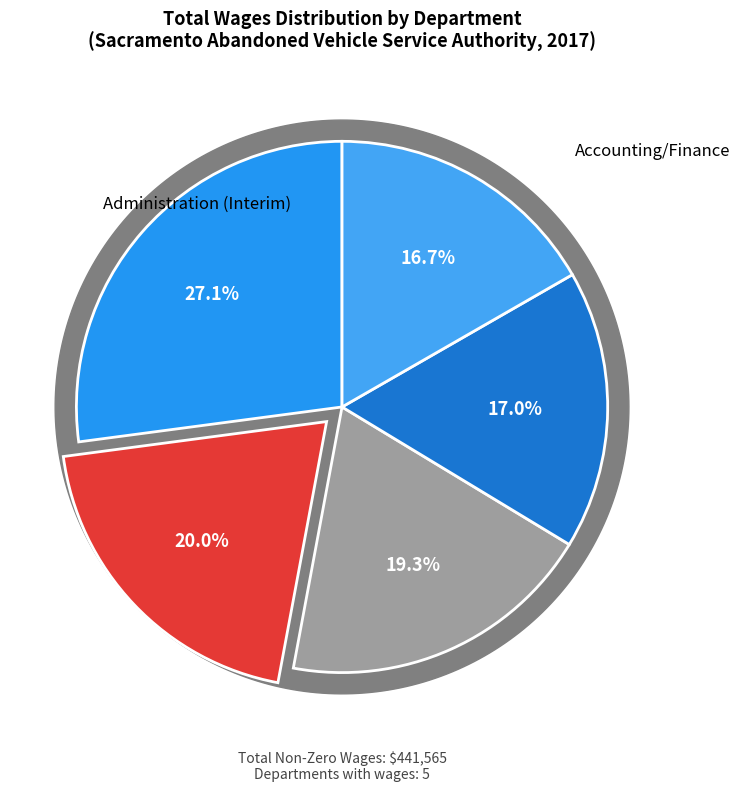

Combined, do Planning and Special Programs account for over 50%?

No